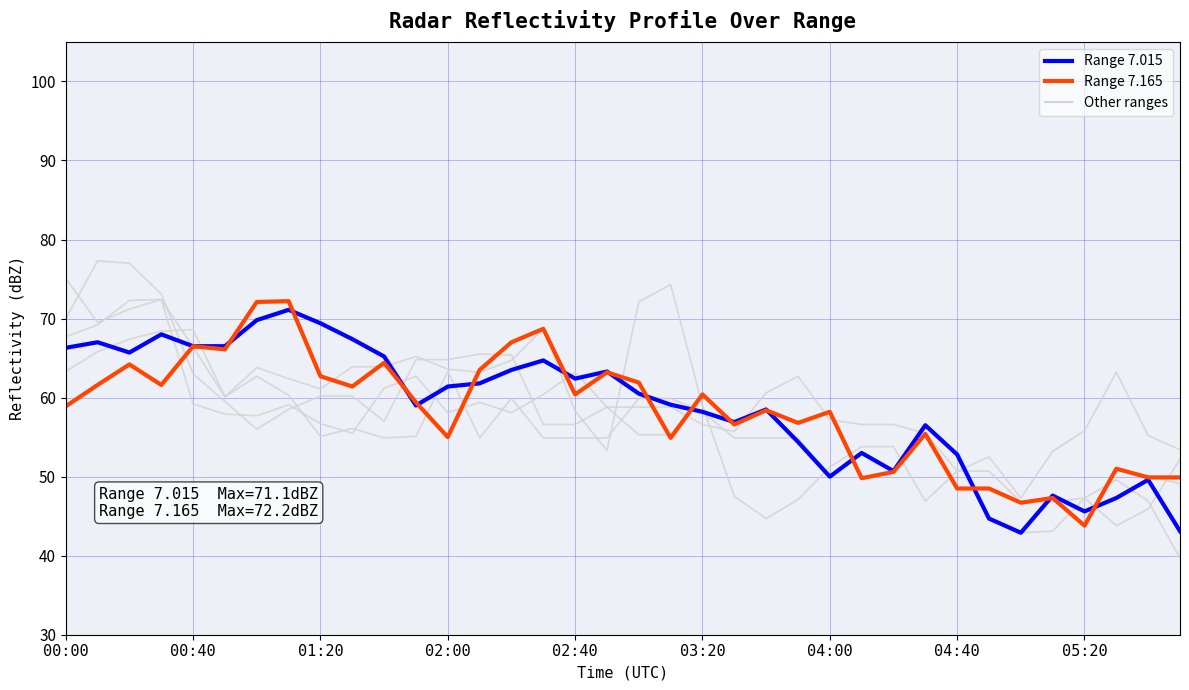

How many lines are shown in the chart?

6